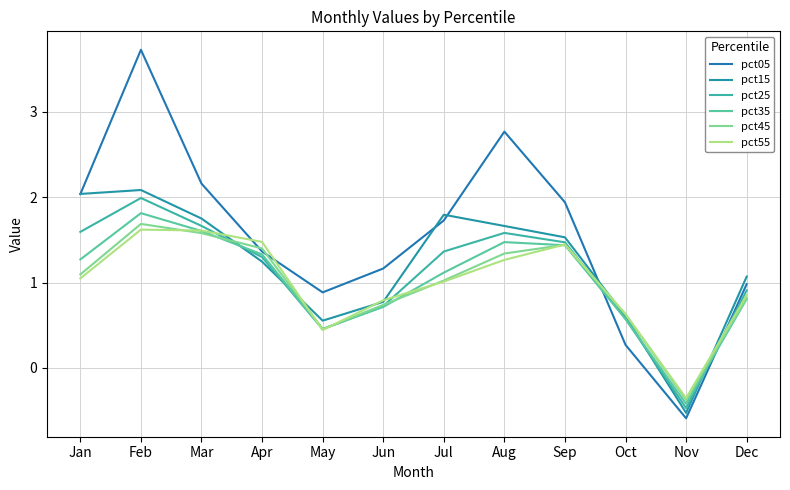

List the labels in order of pct45 value, largest first.

Feb, Mar, Sep, Apr, Aug, Jan, Jul, Dec, Jun, Oct, May, Nov